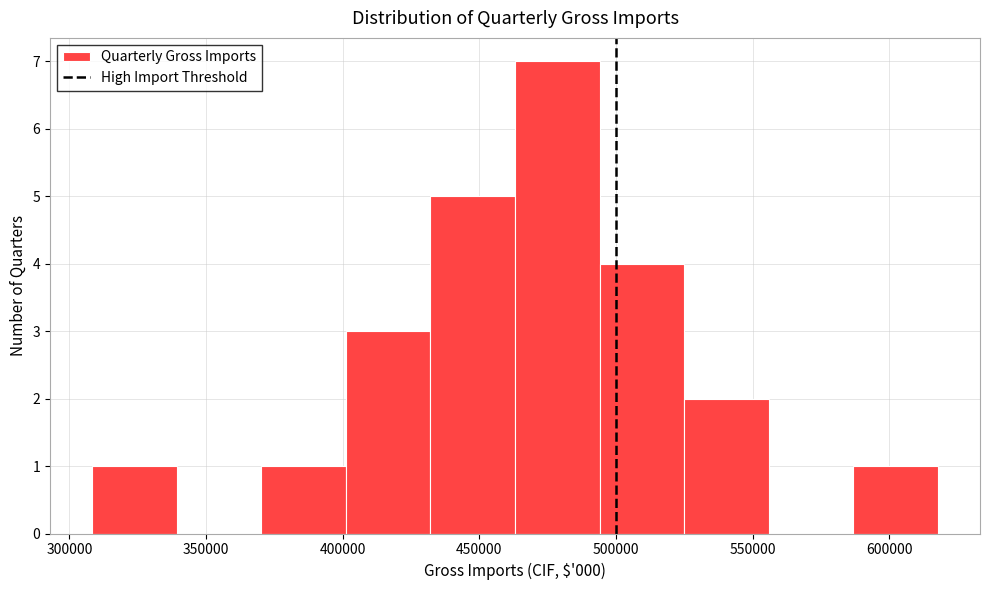

Which range on the x-axis has the tallest bar?

465000 to 495000